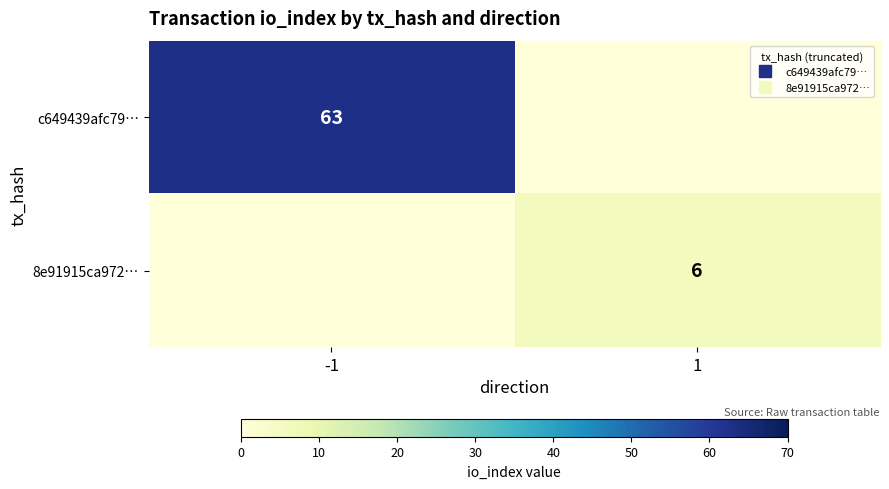

What is the sum of all c649439afc79… values?

63